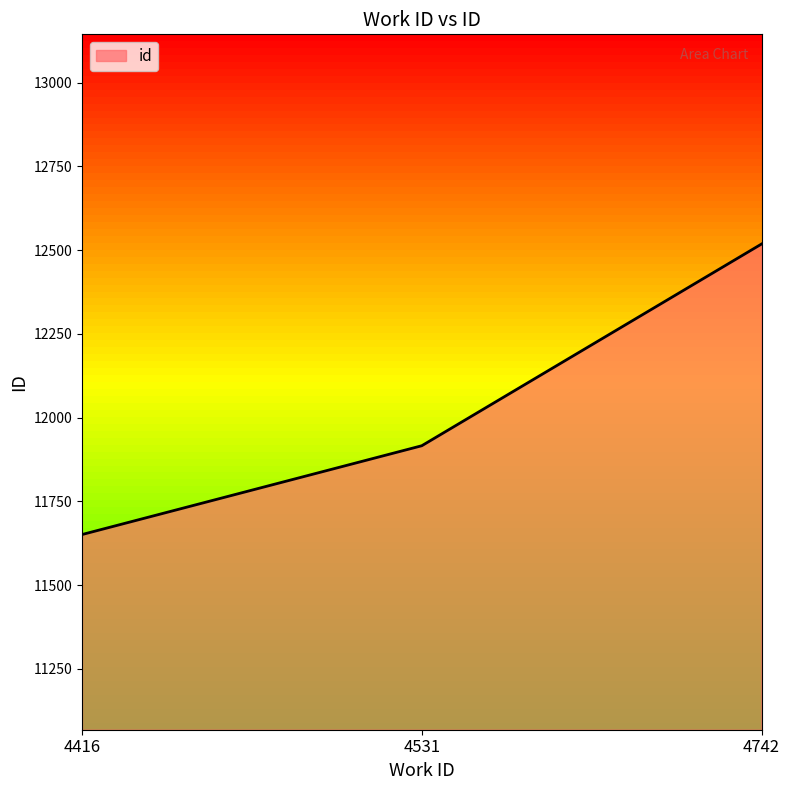

List the labels in order of value, largest first.

4742, 4531, 4416